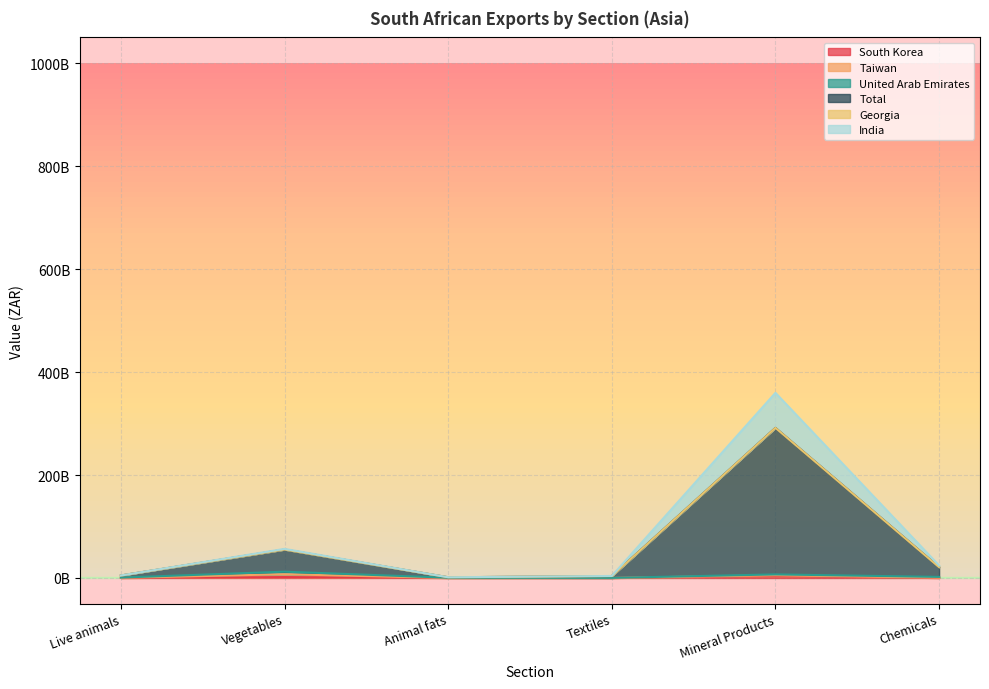

Where does the South Korea series first go above 45871738?

Vegetables